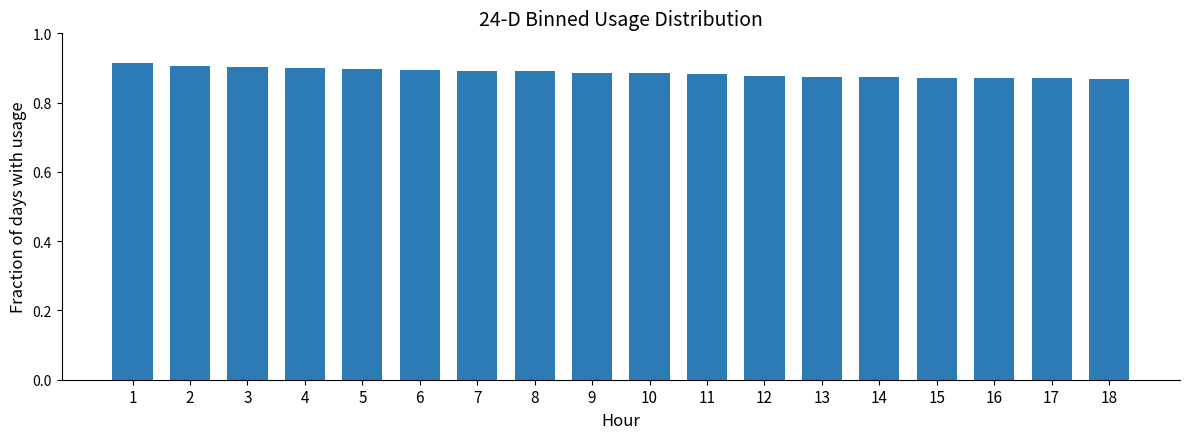

Count the values in the range 0 to 1.

18